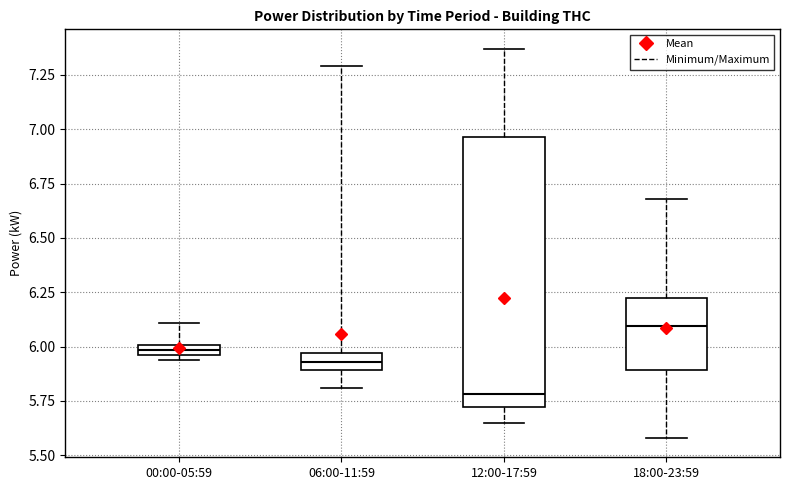

Which box's median line is the highest?

18:00-23:59